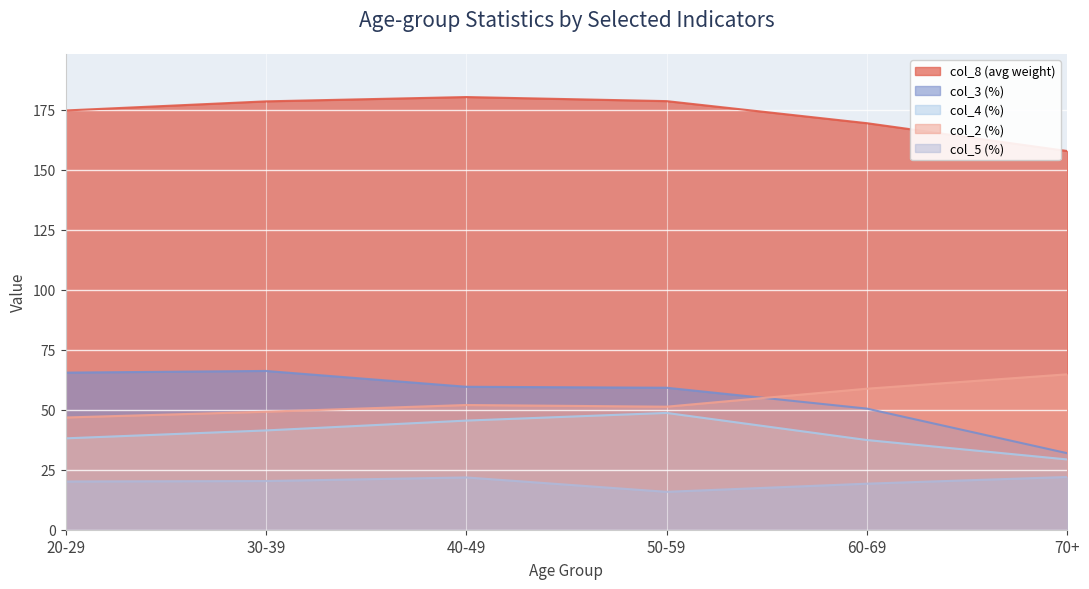

Read the col_8 (avg weight) value at 50-59.

178.7